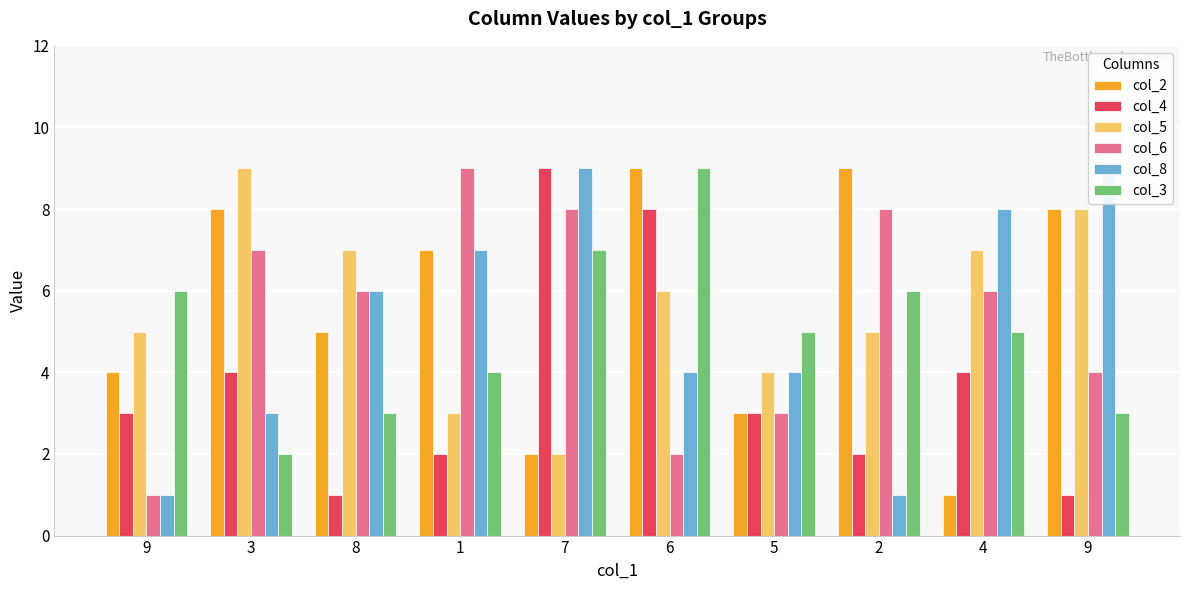

List the labels in order of col_6 value, smallest first.

9, 6, 5, 9, 8, 4, 3, 7, 2, 1